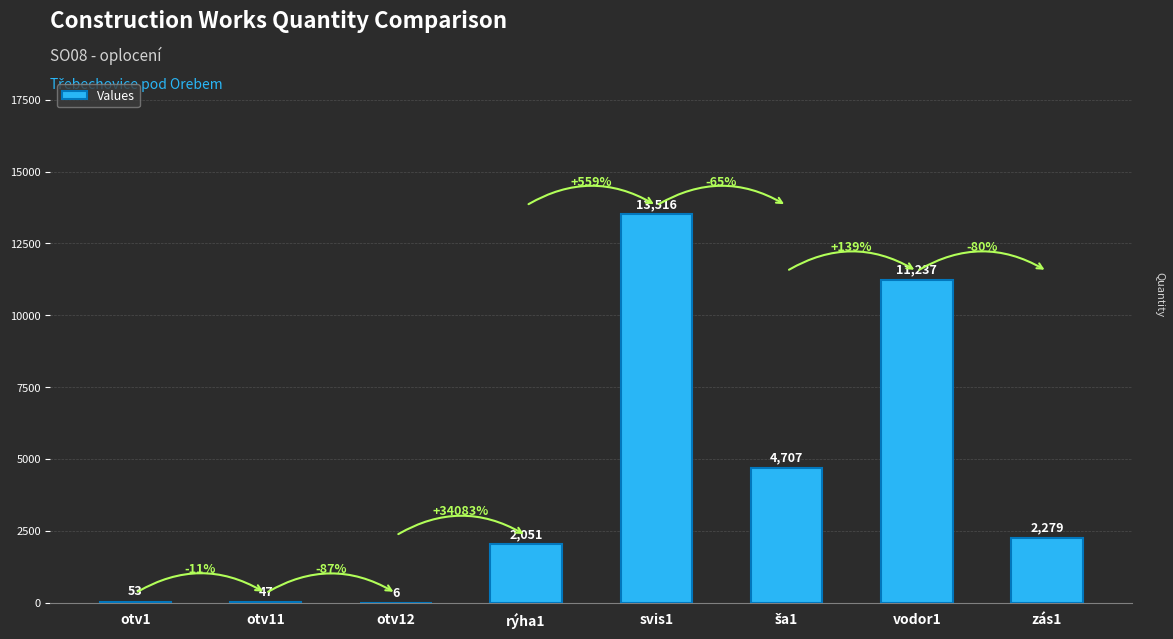

What is the greatest value displayed?

13516